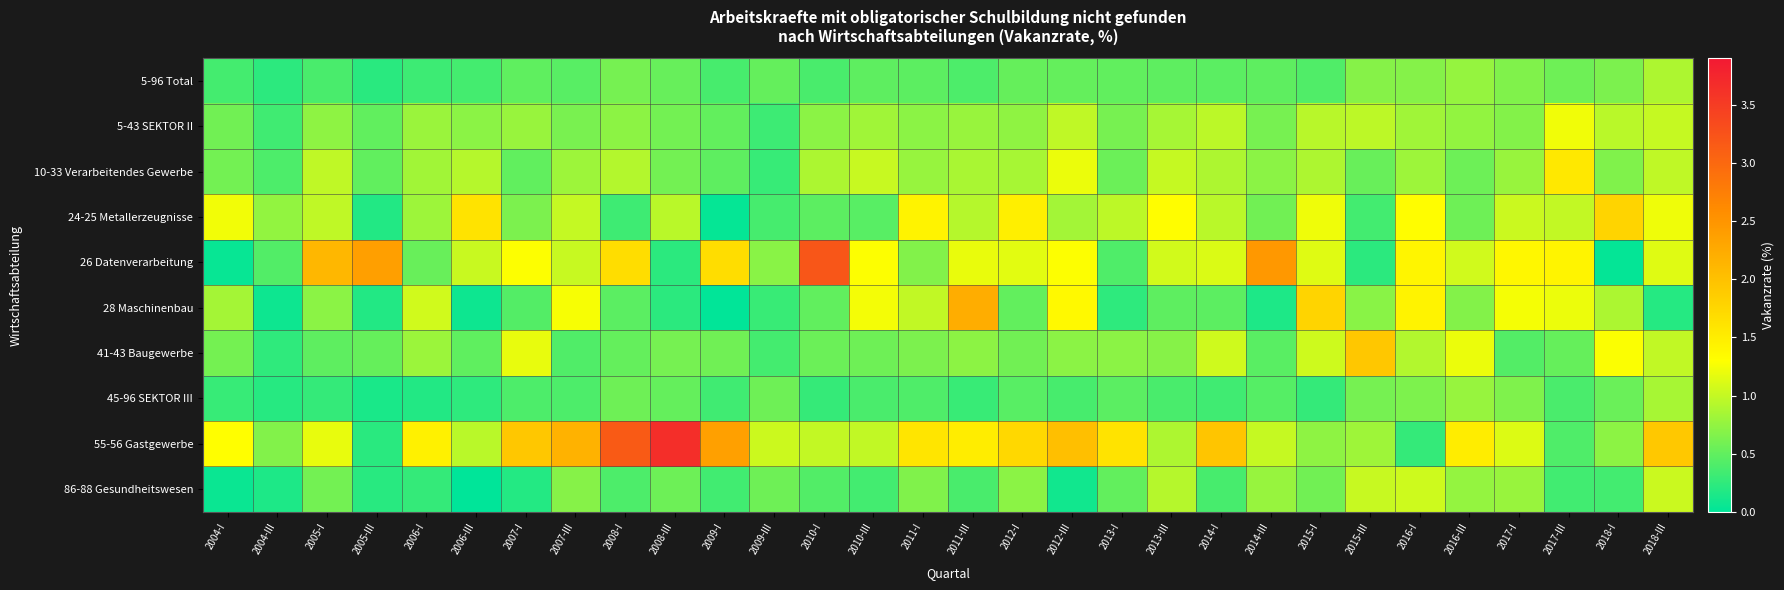

Reading left to right, what are all the values shown in this chart?

5-96 Total: 2004-I=0.4	2004-III=0.2	2005-I=0.4	2005-III=0.2	2006-I=0.3	2006-III=0.4	2007-I=0.5	2007-III=0.5	2008-I=0.6	2008-III=0.5	2009-I=0.4	2009-III=0.5	2010-I=0.4	2010-III=0.5	2011-I=0.5	2011-III=0.4	2012-I=0.5	2012-III=0.5	2013-I=0.5	2013-III=0.5	2014-I=0.5	2014-III=0.5	2015-I=0.4	2015-III=0.7	2016-I=0.7	2016-III=0.8	2017-I=0.7	2017-III=0.6	2018-I=0.6	2018-III=0.9
5-43 SEKTOR II: 2004-I=0.6	2004-III=0.3	2005-I=0.7	2005-III=0.5	2006-I=0.8	2006-III=0.7	2007-I=0.8	2007-III=0.6	2008-I=0.7	2008-III=0.6	2009-I=0.5	2009-III=0.3	2010-I=0.7	2010-III=0.8	2011-I=0.7	2011-III=0.8	2012-I=0.7	2012-III=1.0	2013-I=0.6	2013-III=0.8	2014-I=1.0	2014-III=0.6	2015-I=0.9	2015-III=1.0	2016-I=0.8	2016-III=0.8	2017-I=0.7	2017-III=1.2	2018-I=0.9	2018-III=1.0
10-33 Verarbeitendes Gewerbe: 2004-I=0.6	2004-III=0.4	2005-I=1.0	2005-III=0.5	2006-I=0.8	2006-III=0.9	2007-I=0.5	2007-III=0.8	2008-I=0.9	2008-III=0.6	2009-I=0.5	2009-III=0.3	2010-I=0.9	2010-III=1.0	2011-I=0.8	2011-III=0.9	2012-I=0.9	2012-III=1.2	2013-I=0.6	2013-III=1.0	2014-I=0.9	2014-III=0.7	2015-I=0.9	2015-III=0.5	2016-I=0.8	2016-III=0.6	2017-I=0.8	2017-III=1.5	2018-I=0.7	2018-III=1.0
24-25 Metallerzeugnisse: 2004-I=1.2	2004-III=0.8	2005-I=1.0	2005-III=0.2	2006-I=0.8	2006-III=1.6	2007-I=0.6	2007-III=1.0	2008-I=0.3	2008-III=1.0	2009-I=0.0	2009-III=0.4	2010-I=0.5	2010-III=0.5	2011-I=1.4	2011-III=0.9	2012-I=1.5	2012-III=0.8	2013-I=1.0	2013-III=1.3	2014-I=0.9	2014-III=0.6	2015-I=1.2	2015-III=0.3	2016-I=1.3	2016-III=0.6	2017-I=1.0	2017-III=1.0	2018-I=1.8	2018-III=1.2
26 Datenverarbeitung: 2004-I=0.0	2004-III=0.4	2005-I=2.1	2005-III=2.4	2006-I=0.5	2006-III=1.0	2007-I=1.3	2007-III=1.0	2008-I=1.7	2008-III=0.2	2009-I=1.7	2009-III=0.7	2010-I=3.2	2010-III=1.3	2011-I=0.7	2011-III=1.2	2012-I=1.2	2012-III=1.3	2013-I=0.4	2013-III=1.1	2014-I=1.1	2014-III=2.5	2015-I=1.1	2015-III=0.2	2016-I=1.4	2016-III=1.1	2017-I=1.4	2017-III=1.4	2018-I=0.0	2018-III=1.1
28 Maschinenbau: 2004-I=0.8	2004-III=0.1	2005-I=0.7	2005-III=0.2	2006-I=1.1	2006-III=0.1	2007-I=0.4	2007-III=1.3	2008-I=0.5	2008-III=0.2	2009-I=0.0	2009-III=0.3	2010-I=0.5	2010-III=1.2	2011-I=1.0	2011-III=2.2	2012-I=0.5	2012-III=1.4	2013-I=0.2	2013-III=0.5	2014-I=0.5	2014-III=0.2	2015-I=1.8	2015-III=0.7	2016-I=1.4	2016-III=0.7	2017-I=1.3	2017-III=1.2	2018-I=0.9	2018-III=0.2
41-43 Baugewerbe: 2004-I=0.6	2004-III=0.3	2005-I=0.5	2005-III=0.5	2006-I=0.8	2006-III=0.5	2007-I=1.2	2007-III=0.4	2008-I=0.5	2008-III=0.6	2009-I=0.6	2009-III=0.4	2010-I=0.5	2010-III=0.6	2011-I=0.6	2011-III=0.7	2012-I=0.6	2012-III=0.7	2013-I=0.7	2013-III=0.7	2014-I=1.1	2014-III=0.5	2015-I=1.0	2015-III=1.9	2016-I=0.9	2016-III=1.2	2017-I=0.4	2017-III=0.5	2018-I=1.3	2018-III=1.0
45-96 SEKTOR III: 2004-I=0.3	2004-III=0.2	2005-I=0.3	2005-III=0.1	2006-I=0.2	2006-III=0.2	2007-I=0.4	2007-III=0.4	2008-I=0.6	2008-III=0.5	2009-I=0.3	2009-III=0.6	2010-I=0.3	2010-III=0.4	2011-I=0.4	2011-III=0.3	2012-I=0.5	2012-III=0.4	2013-I=0.5	2013-III=0.4	2014-I=0.3	2014-III=0.4	2015-I=0.3	2015-III=0.6	2016-I=0.6	2016-III=0.8	2017-I=0.7	2017-III=0.4	2018-I=0.5	2018-III=0.9
55-56 Gastgewerbe: 2004-I=1.3	2004-III=0.7	2005-I=1.2	2005-III=0.2	2006-I=1.5	2006-III=0.9	2007-I=1.9	2007-III=2.2	2008-I=3.2	2008-III=3.7	2009-I=2.4	2009-III=1.0	2010-I=1.0	2010-III=1.0	2011-I=1.6	2011-III=1.5	2012-I=1.7	2012-III=2.0	2013-I=1.6	2013-III=0.9	2014-I=1.9	2014-III=1.0	2015-I=0.7	2015-III=0.8	2016-I=0.3	2016-III=1.5	2017-I=1.1	2017-III=0.4	2018-I=0.7	2018-III=1.9
86-88 Gesundheitswesen: 2004-I=0.1	2004-III=0.2	2005-I=0.6	2005-III=0.2	2006-I=0.3	2006-III=0.0	2007-I=0.2	2007-III=0.7	2008-I=0.4	2008-III=0.6	2009-I=0.3	2009-III=0.6	2010-I=0.4	2010-III=0.3	2011-I=0.7	2011-III=0.4	2012-I=0.7	2012-III=0.1	2013-I=0.5	2013-III=0.9	2014-I=0.4	2014-III=0.8	2015-I=0.6	2015-III=1.0	2016-I=1.1	2016-III=0.8	2017-I=0.8	2017-III=0.3	2018-I=0.3	2018-III=1.0